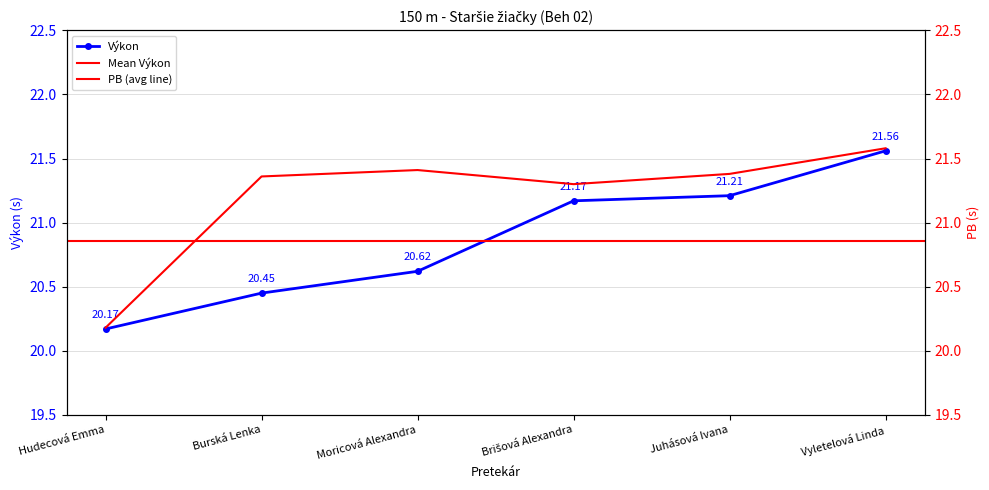

What is the sum of all PB values?

127.2